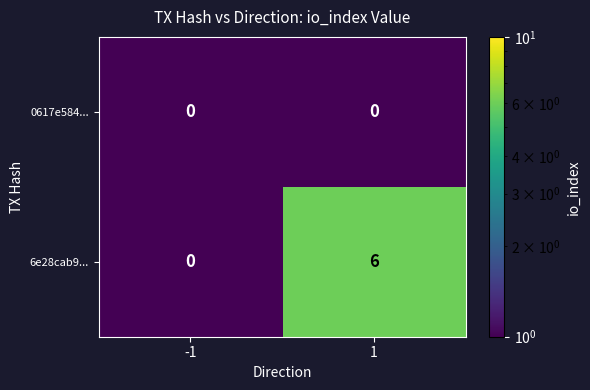

Reading left to right, what are all the values shown in this chart?

0617e584...: 0	0
6e28cab9...: 0	6